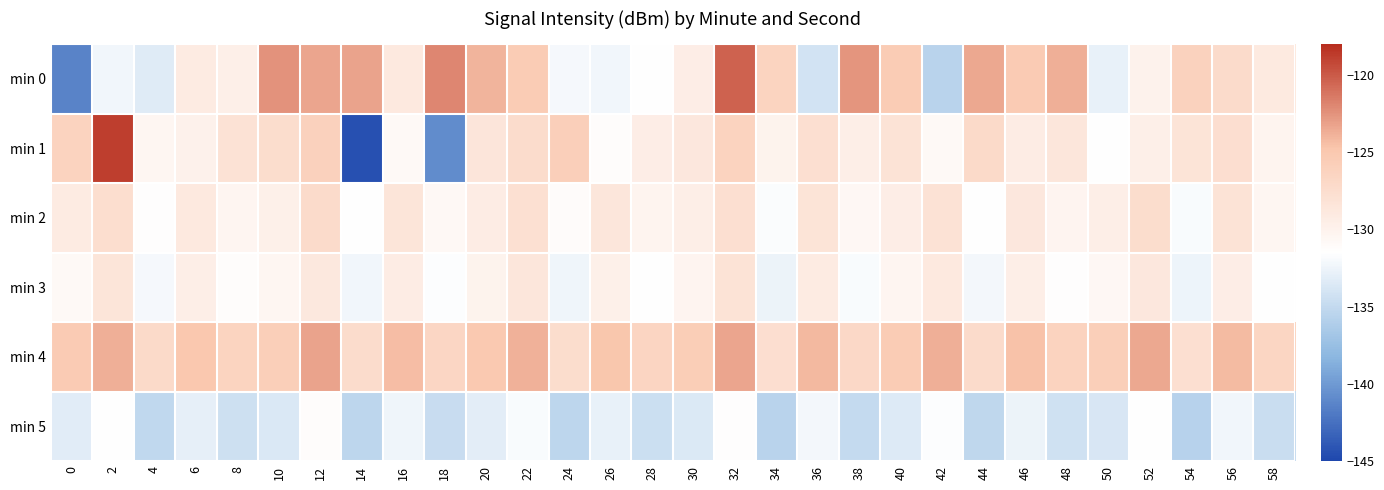

Reading left to right, transcribe all the data shown in this chart.

min 0: 0=-141.4	2=-132.2	4=-133.3	6=-129.2	8=-129.7	10=-122.5	12=-123.3	14=-123.3	16=-128.9	18=-122.0	20=-123.9	22=-125.4	24=-132.0	26=-132.3	28=-131.5	30=-129.4	32=-120.3	34=-126.4	36=-134.1	38=-122.6	40=-125.4	42=-135.5	44=-123.5	46=-125.3	48=-123.7	50=-132.8	52=-130.0	54=-126.2	56=-127.3	58=-129.1
min 1: 0=-126.2	2=-118.8	4=-130.5	6=-129.9	8=-128.1	10=-127.4	12=-126.1	14=-144.4	16=-130.8	18=-140.8	20=-128.5	22=-127.3	24=-125.9	26=-131.2	28=-129.4	30=-128.7	32=-126.3	34=-130.1	36=-127.8	38=-129.5	40=-128.2	42=-130.8	44=-127.1	46=-129.3	48=-128.6	50=-131.4	52=-129.7	54=-128.3	56=-127.6	58=-130.2
min 2: 0=-129.1	2=-127.5	4=-131.3	6=-128.9	8=-130.4	10=-129.8	12=-127.2	14=-131.6	16=-128.4	18=-130.7	20=-129.3	22=-127.9	24=-131.1	26=-128.6	28=-130.2	30=-129.5	32=-127.8	34=-131.8	36=-128.3	38=-130.6	40=-129.4	42=-128.1	44=-131.5	46=-128.7	48=-130.3	50=-129.6	52=-127.4	54=-131.9	56=-128.2	58=-130.5
min 3: 0=-130.8	2=-128.4	4=-132.1	6=-129.6	8=-131.2	10=-130.5	12=-128.8	14=-132.3	16=-129.3	18=-131.7	20=-130.1	22=-128.6	24=-132.4	26=-129.8	28=-131.5	30=-130.3	32=-128.2	34=-132.6	36=-129.1	38=-131.9	40=-130.4	42=-128.9	44=-132.2	46=-129.5	48=-131.3	50=-130.6	52=-128.7	54=-132.5	56=-129.4	58=-131.6
min 4: 0=-125.3	2=-123.7	4=-127.1	6=-124.9	8=-126.4	10=-125.8	12=-123.2	14=-127.3	16=-124.4	18=-126.7	20=-125.1	22=-123.9	24=-127.4	26=-124.8	28=-126.5	30=-125.6	32=-123.3	34=-127.6	36=-124.2	38=-126.9	40=-125.4	42=-123.8	44=-127.2	46=-124.6	48=-126.3	50=-125.7	52=-123.4	54=-127.8	56=-124.3	58=-126.6
min 5: 0=-133.2	2=-131.6	4=-135.1	6=-132.9	8=-134.4	10=-133.7	12=-131.2	14=-135.3	16=-132.4	18=-134.7	20=-133.1	22=-131.9	24=-135.4	26=-132.8	28=-134.5	30=-133.6	32=-131.3	34=-135.6	36=-132.2	38=-134.9	40=-133.4	42=-131.7	44=-135.2	46=-132.6	48=-134.3	50=-133.8	52=-131.4	54=-135.7	56=-132.3	58=-134.6